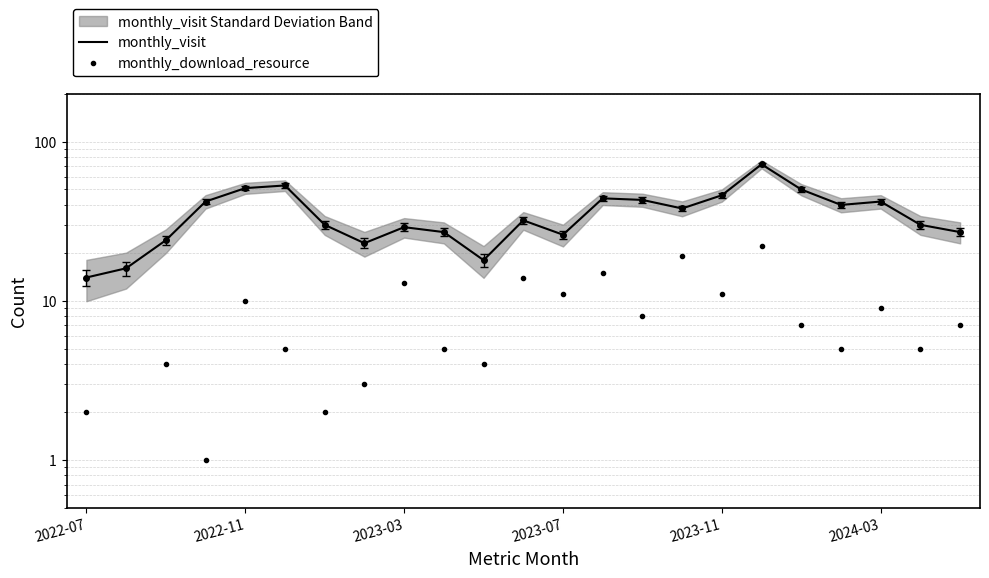

True or false: monthly_download_resource and monthly_visit cross at least once.

False